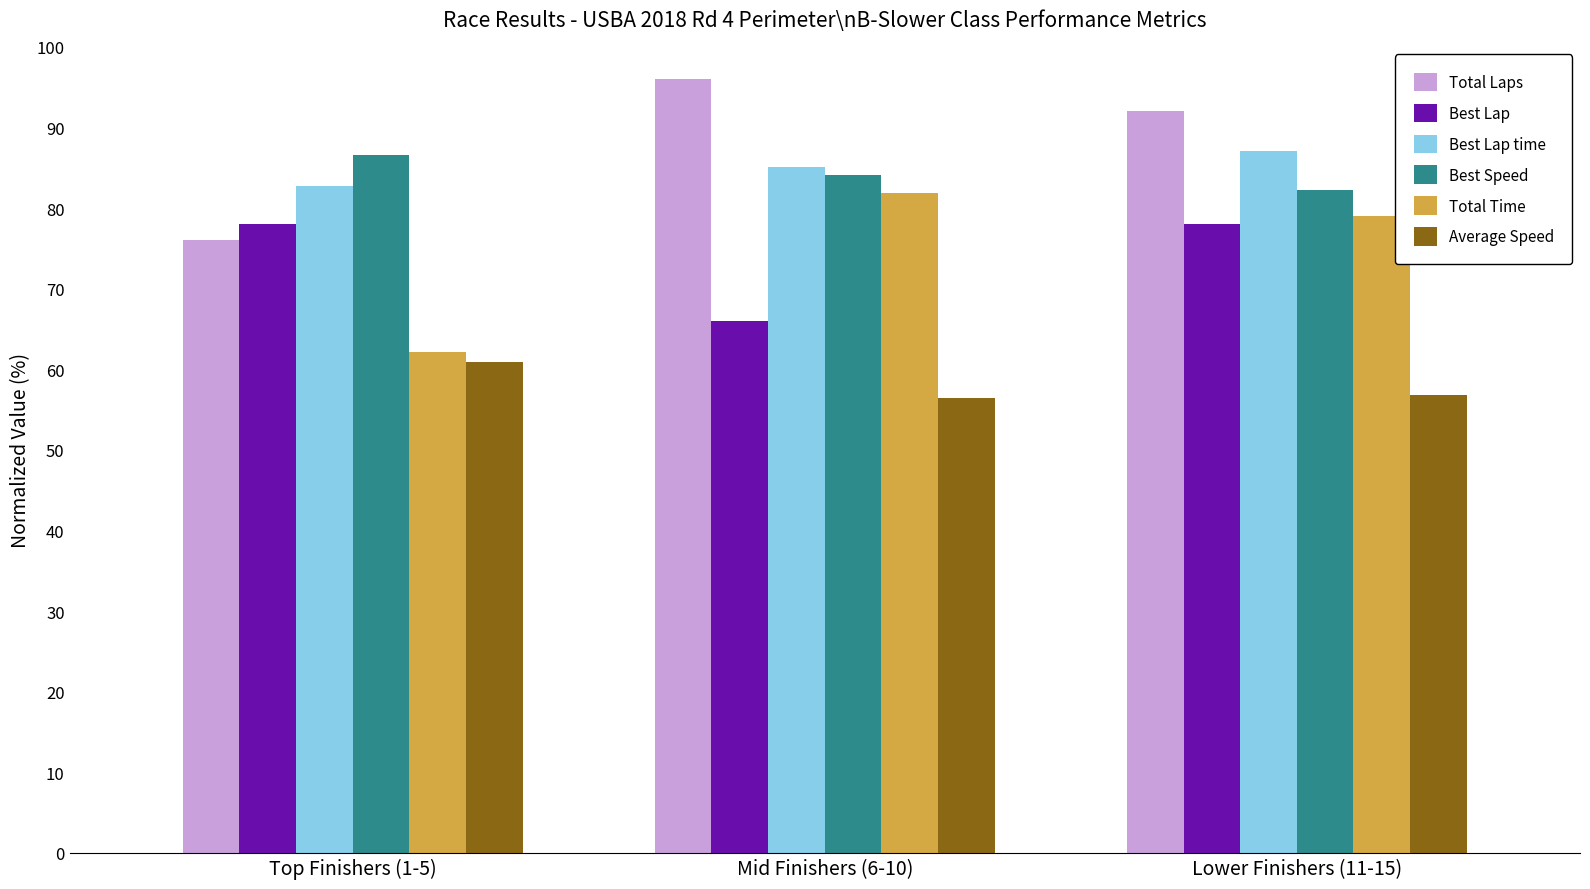

What is the sum of all Total Time values?

223.1